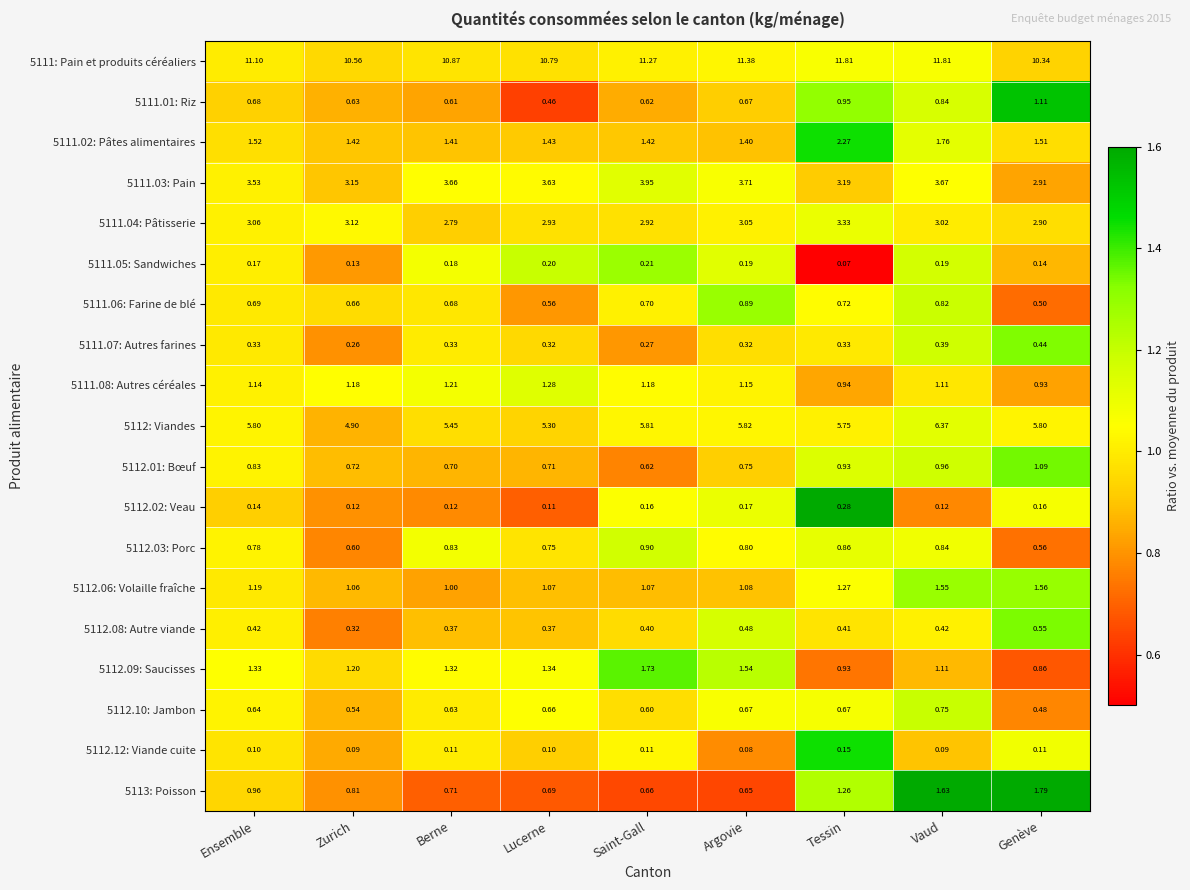

List the labels in order of 5111.01: Riz value, largest first.

Genève, Tessin, Vaud, Ensemble, Argovie, Zurich, Saint-Gall, Berne, Lucerne